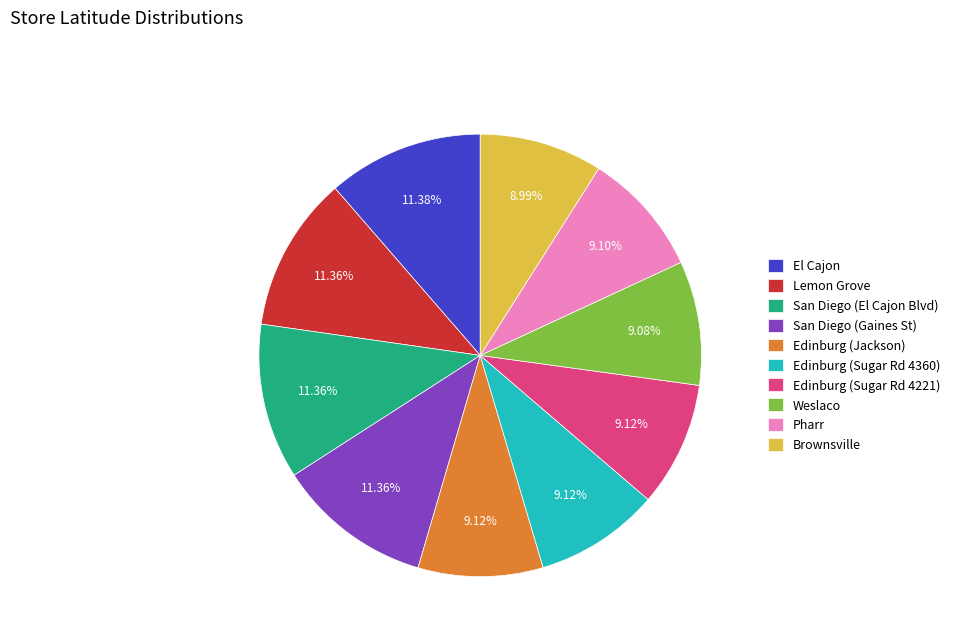

What percentage do Edinburg (Sugar Rd 4360) and Pharr together represent?

18.2%